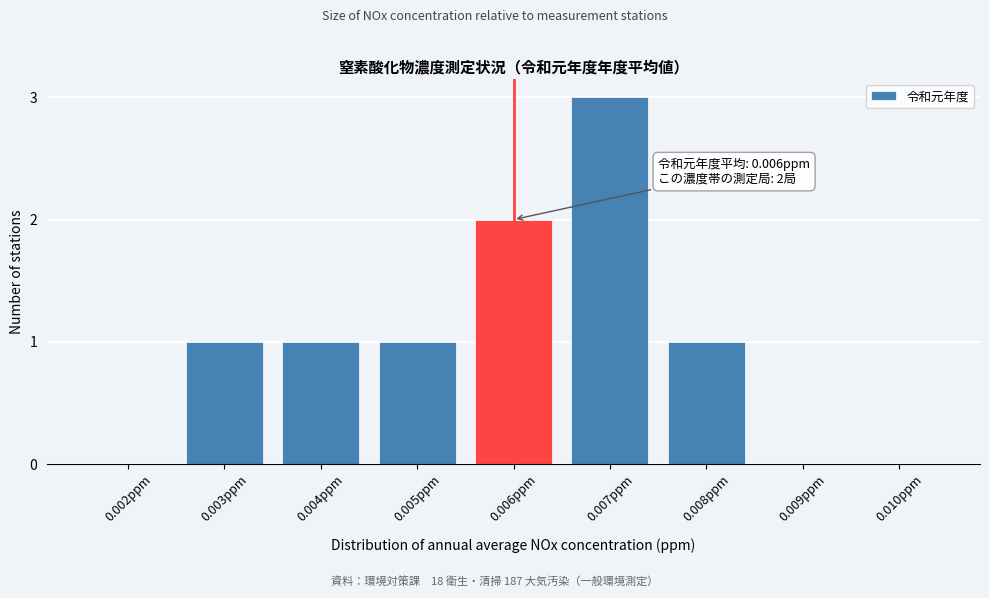

Reading right to left, list all the values displayed in this chart.

0.010ppm=0	0.009ppm=0	0.008ppm=1	0.007ppm=3	0.006ppm=2	0.005ppm=1	0.004ppm=1	0.003ppm=1	0.002ppm=0